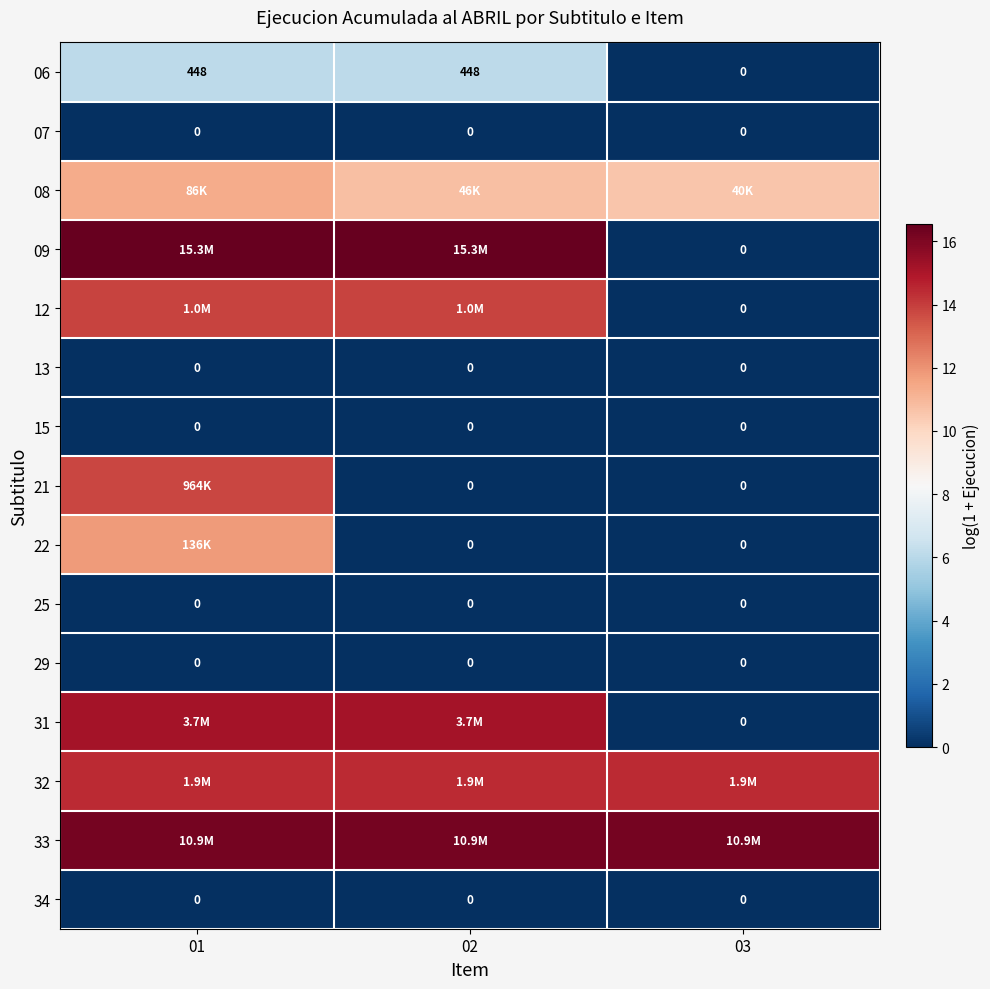

Between 02 and 03, which is larger?

02